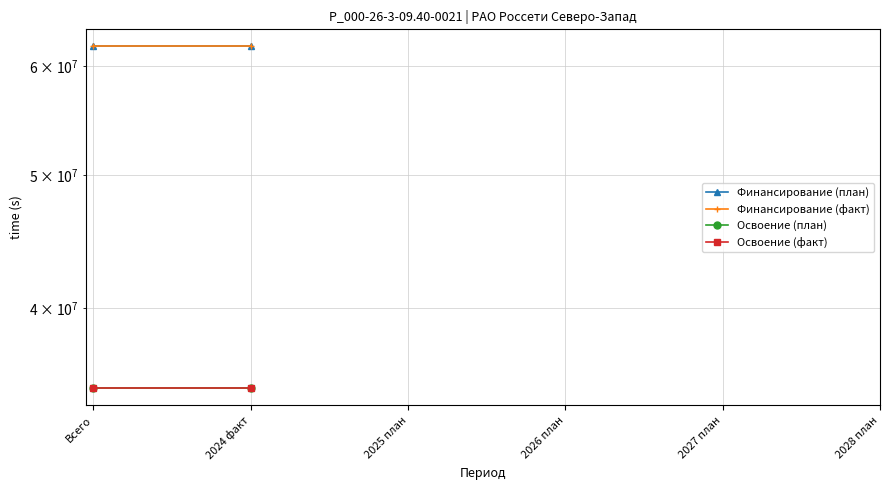

At which label is Освоение (план) closest to 35000000?

Всего